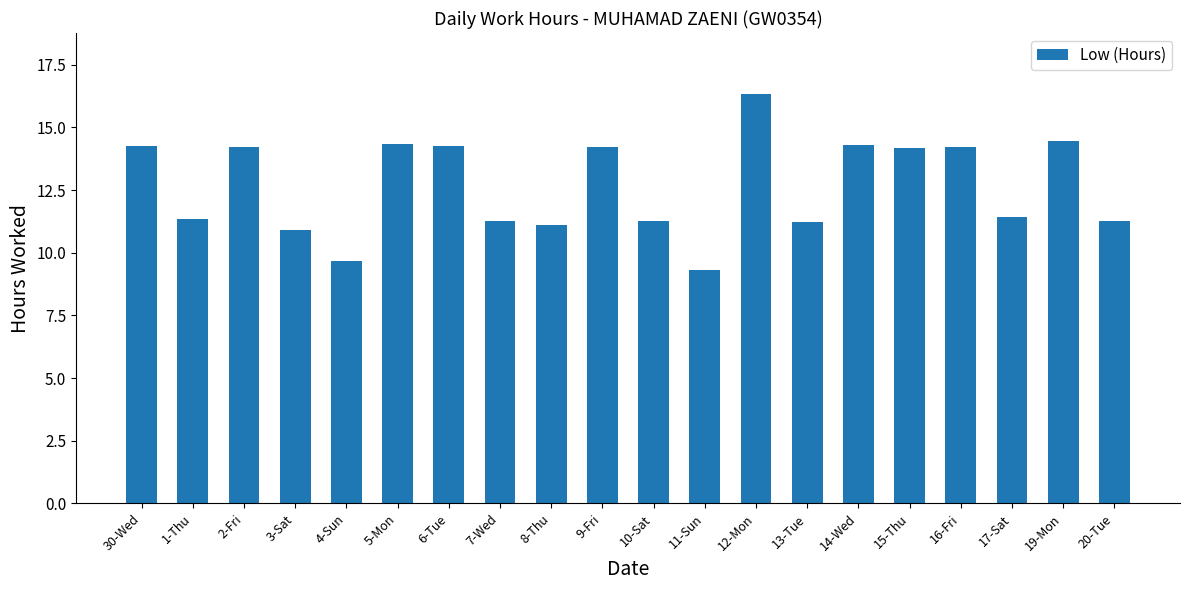

What is the average value?

12.7